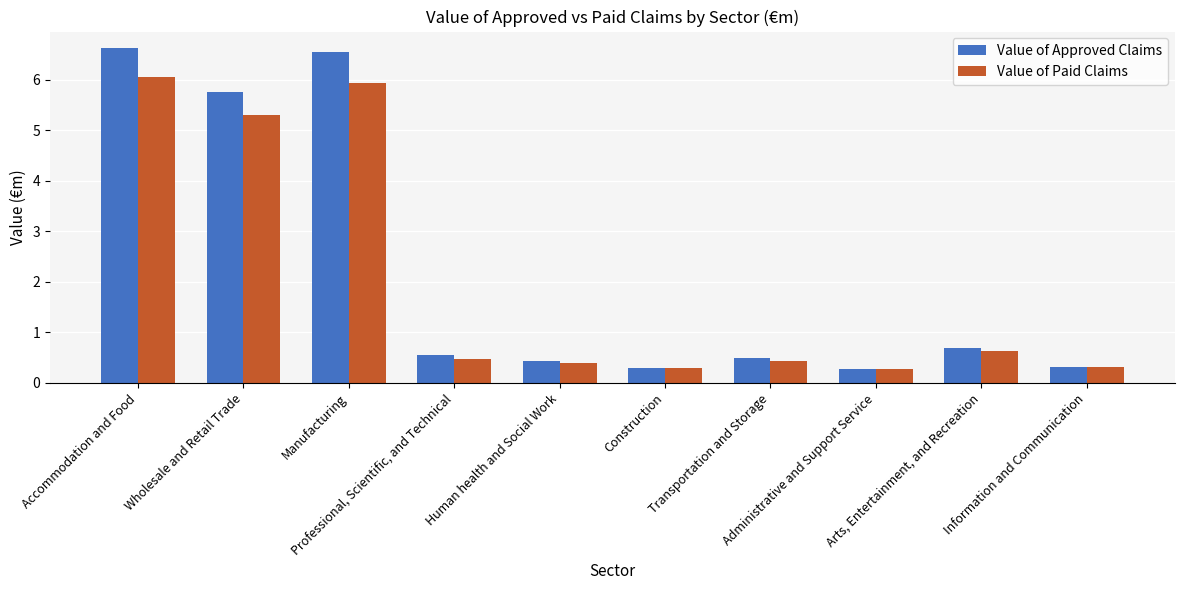

Count the number of categories in the chart.

10